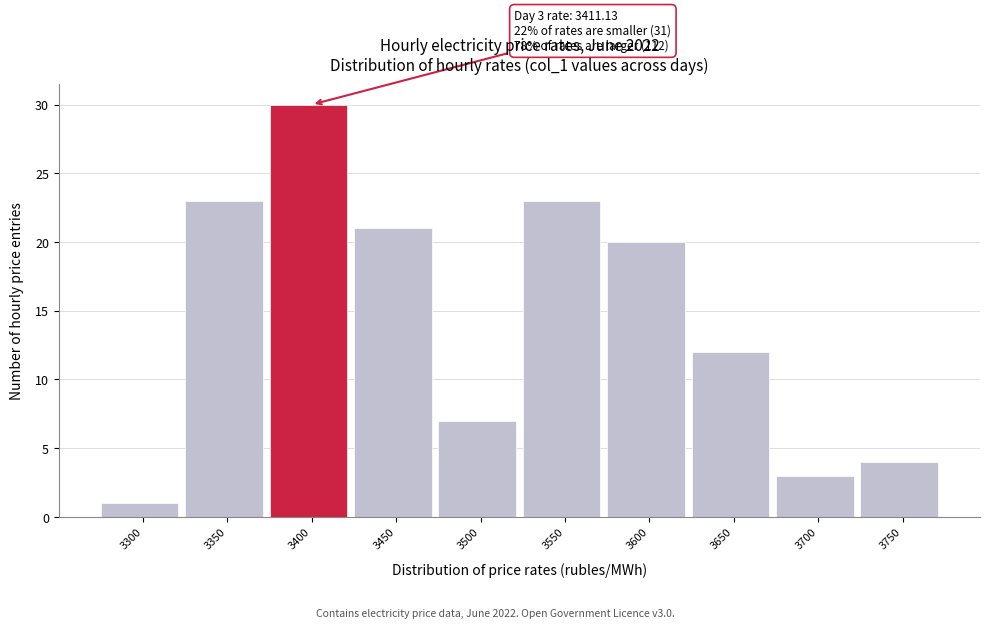

Reading left to right, transcribe all the data shown in this chart.

3300=1	3350=23	3400=30	3450=21	3500=7	3550=23	3600=20	3650=12	3700=3	3750=4